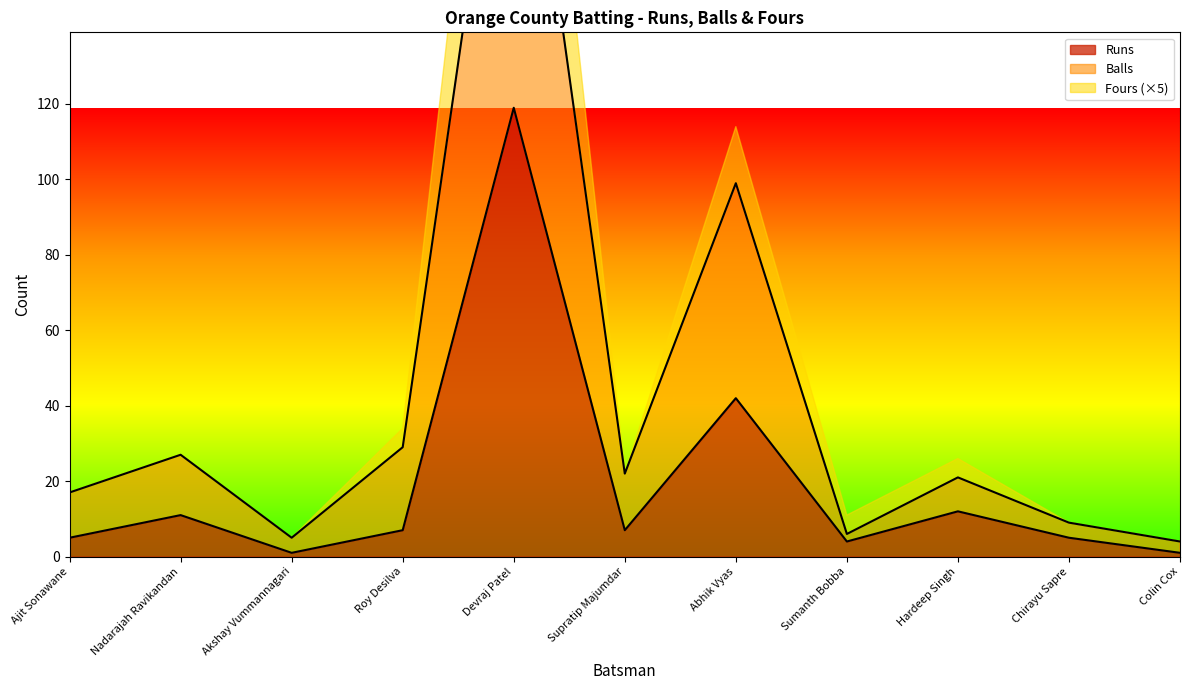

True or false: Runs and Balls cross at least once.

False